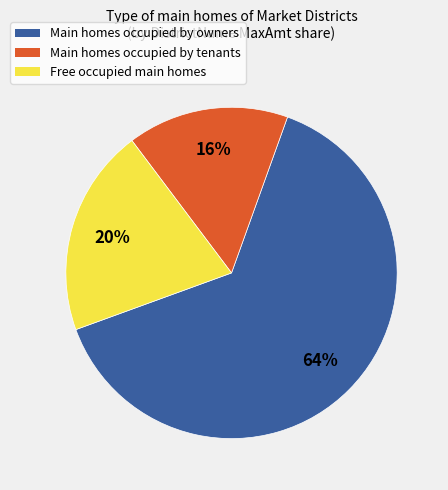

To the nearest percent, what is the average slice percentage?

33%